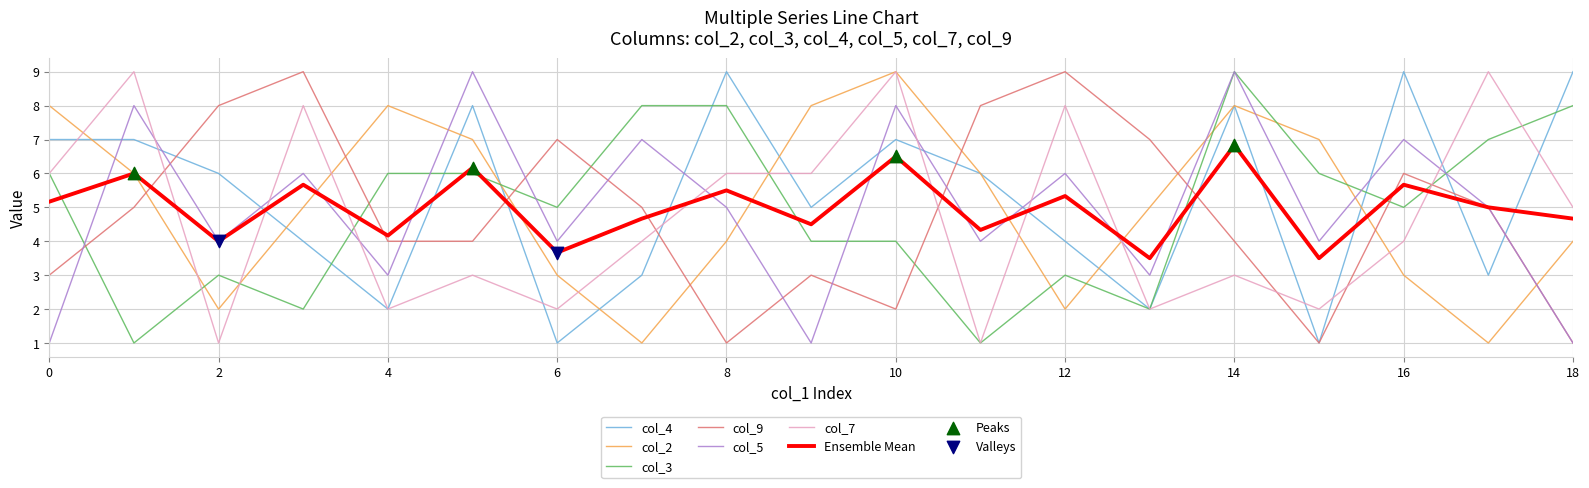

What is the smallest value displayed?

1.0